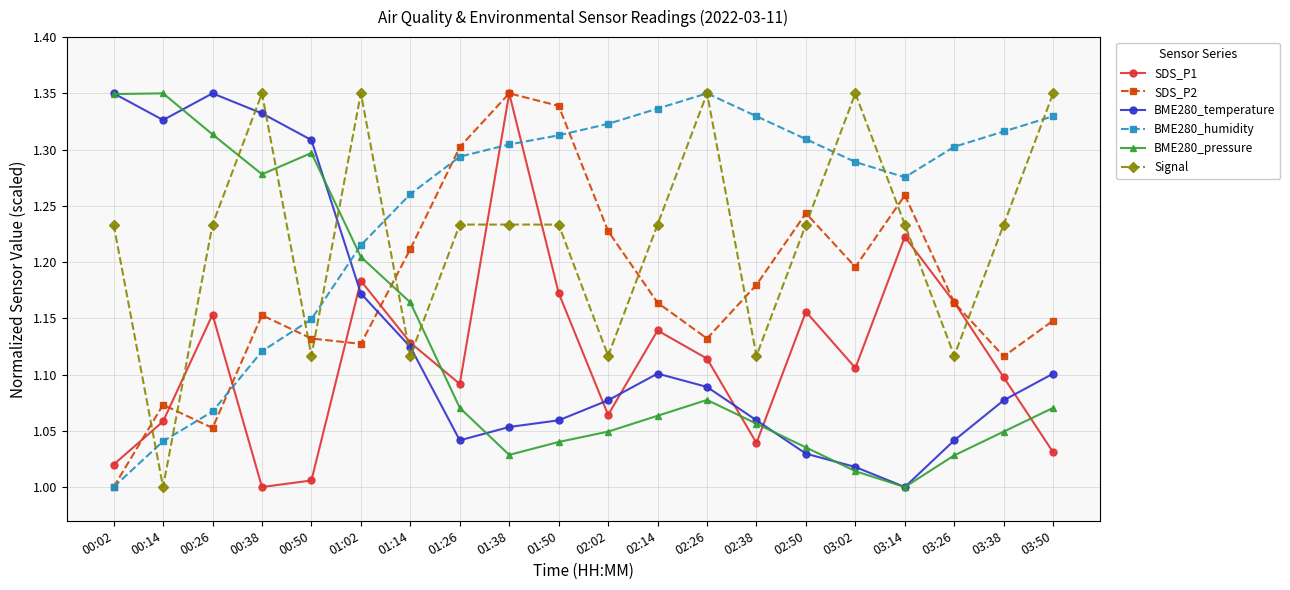

At which label is Signal closest to 1?

00:14